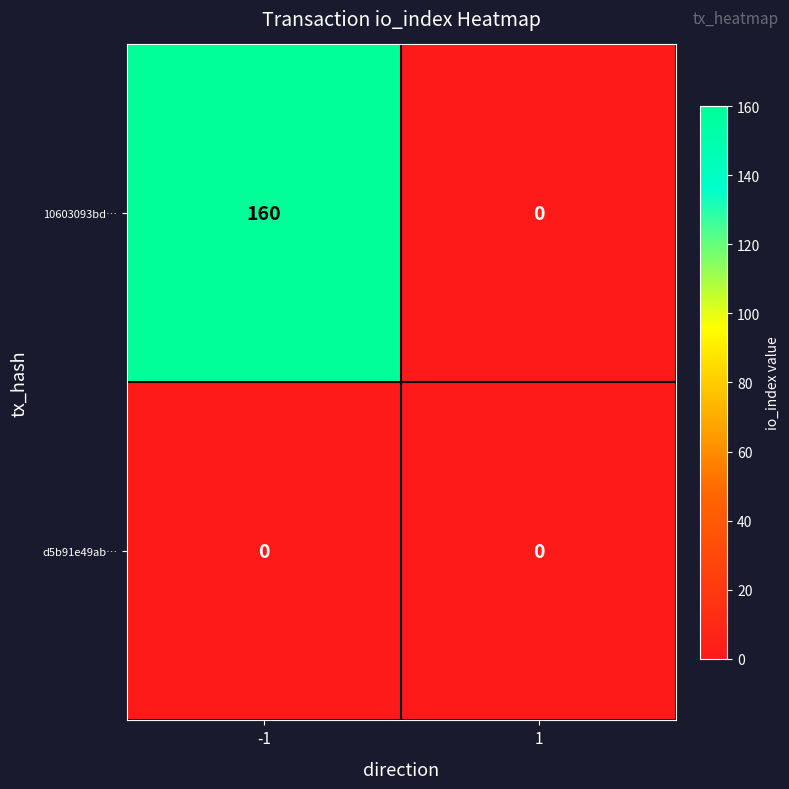

List the series in order of their overall mean, lowest first.

d5b91e49ab…, 10603093bd…